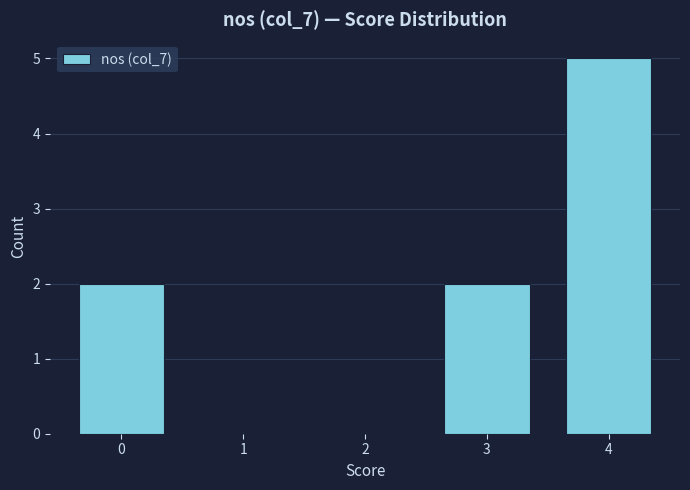

Reading right to left, transcribe all the data shown in this chart.

4=5	3=2	2=0	1=0	0=2